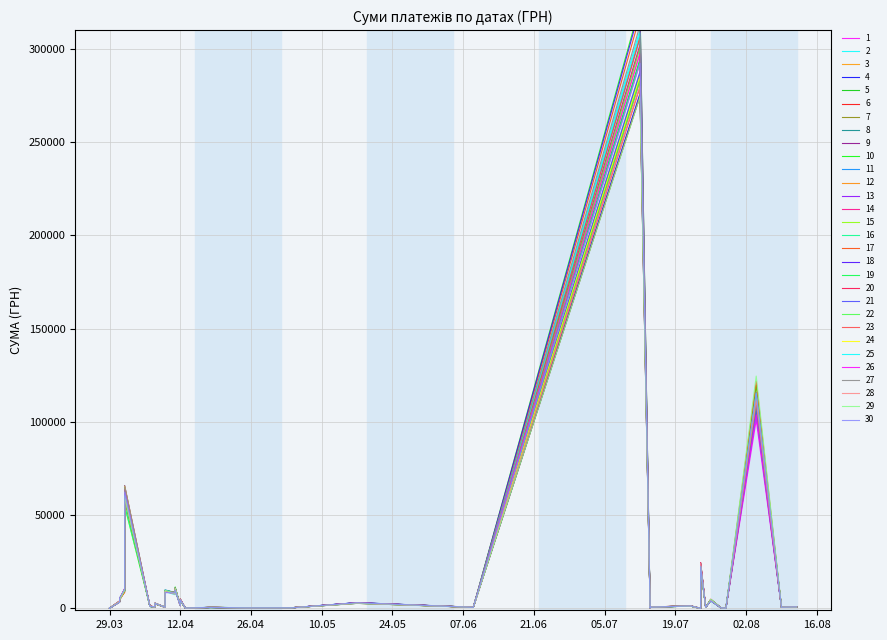

What is the average value of the 1 series?

15774.4